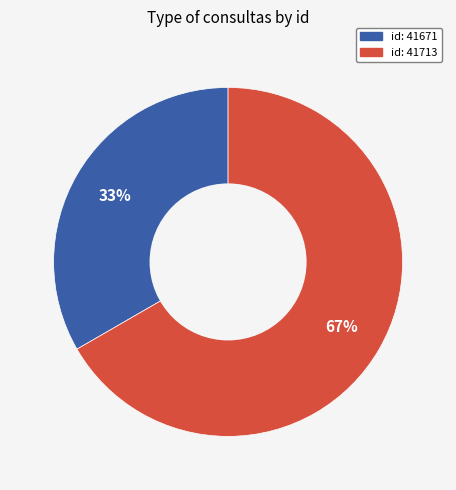

Is there a majority slice in this chart?

Yes